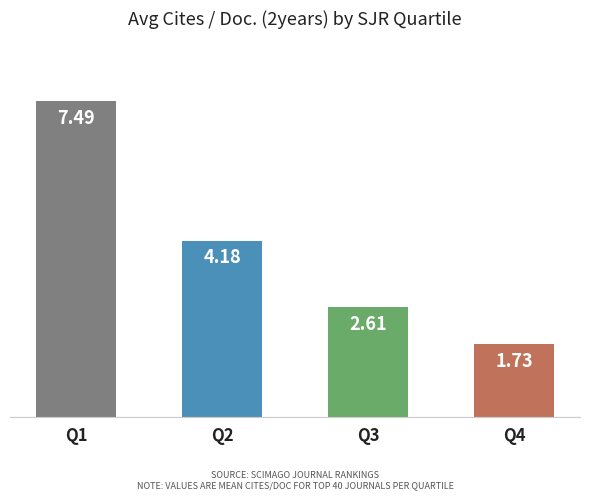

At which label does the data first exceed 4?

Q1